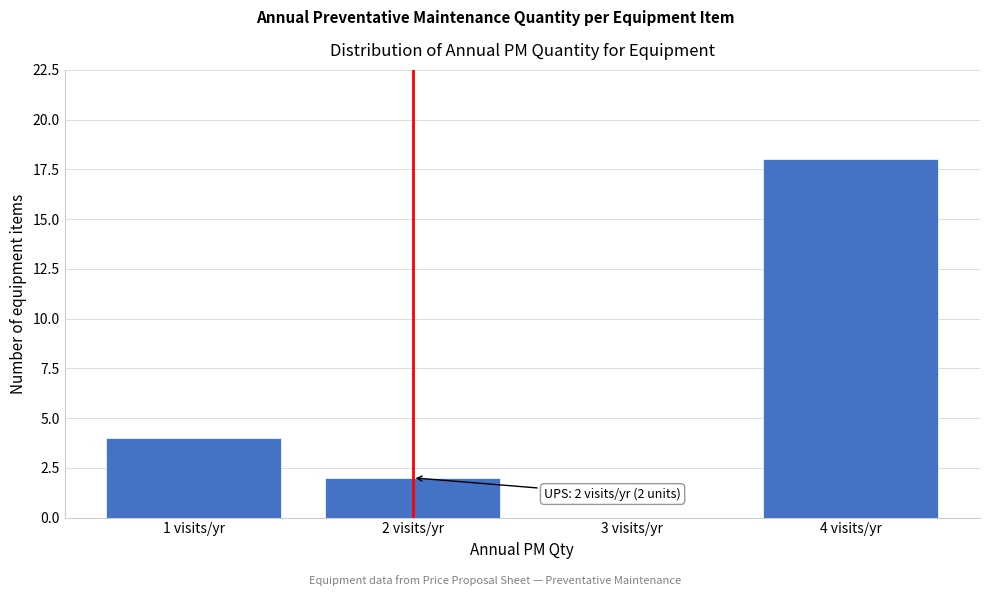

Over which range of the x-axis is the bar tallest?

3.5 to 4.5